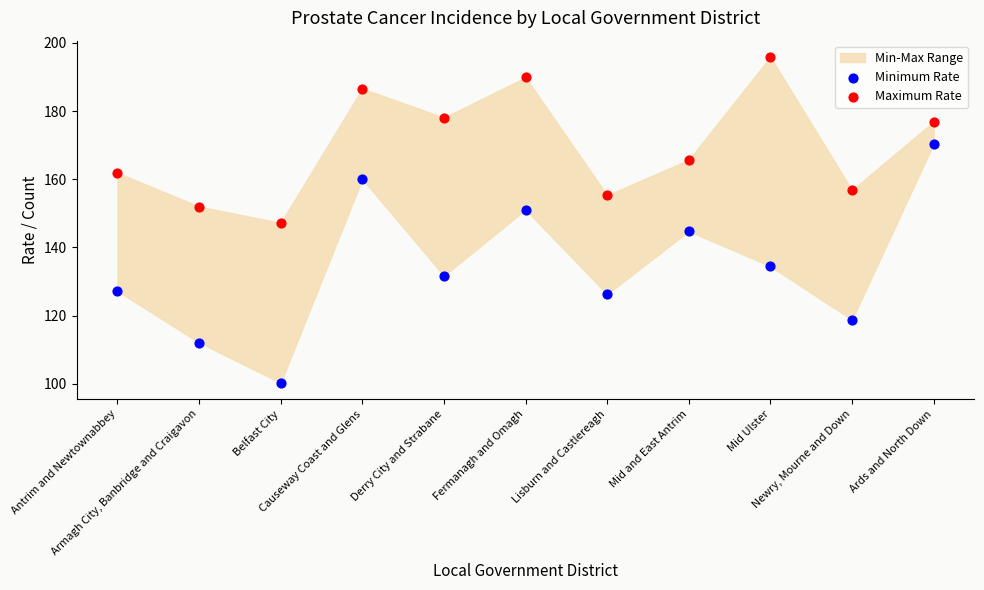

Across all data points, what is the range of Y values (max minus min)?

95.6